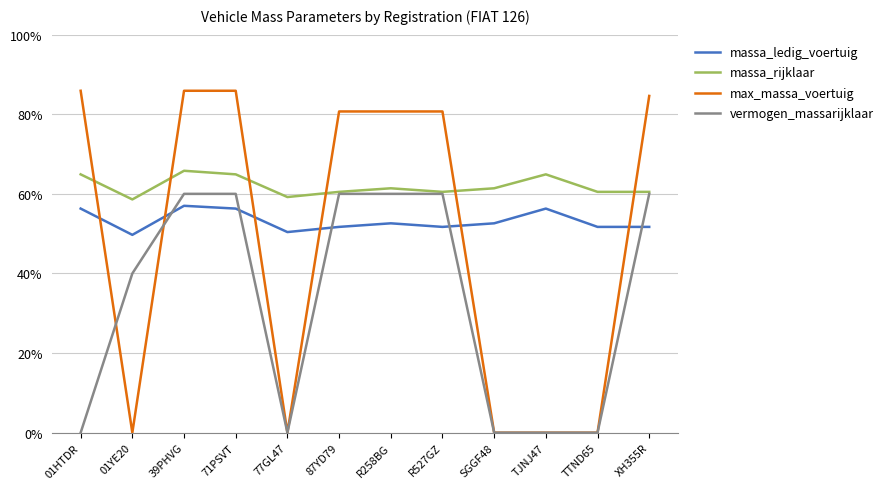

Reading right to left, extract all data points from this chart.

massa_ledig_voertuig: 0.5	0.5	0.6	0.5	0.5	0.5	0.5	0.5	0.6	0.6	0.5	0.6
massa_rijklaar: 0.6	0.6	0.6	0.6	0.6	0.6	0.6	0.6	0.6	0.7	0.6	0.6
max_massa_voertuig: 0.8	0.0	0.0	0.0	0.8	0.8	0.8	0.0	0.9	0.9	0.0	0.9
vermogen_massarijklaar: 0.6	0.0	0.0	0.0	0.6	0.6	0.6	0.0	0.6	0.6	0.4	0.0